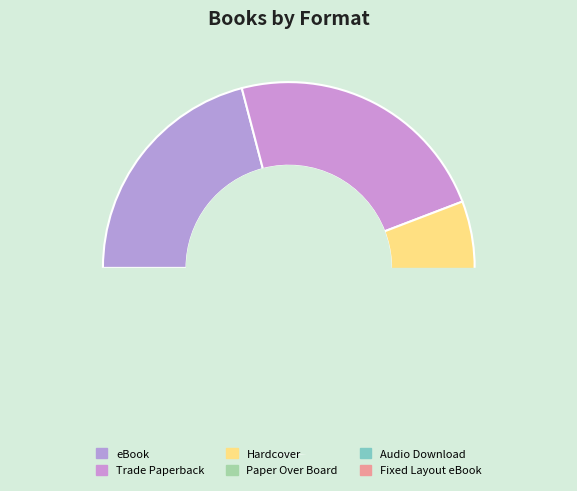

Which slice is the largest?

Trade Paperback